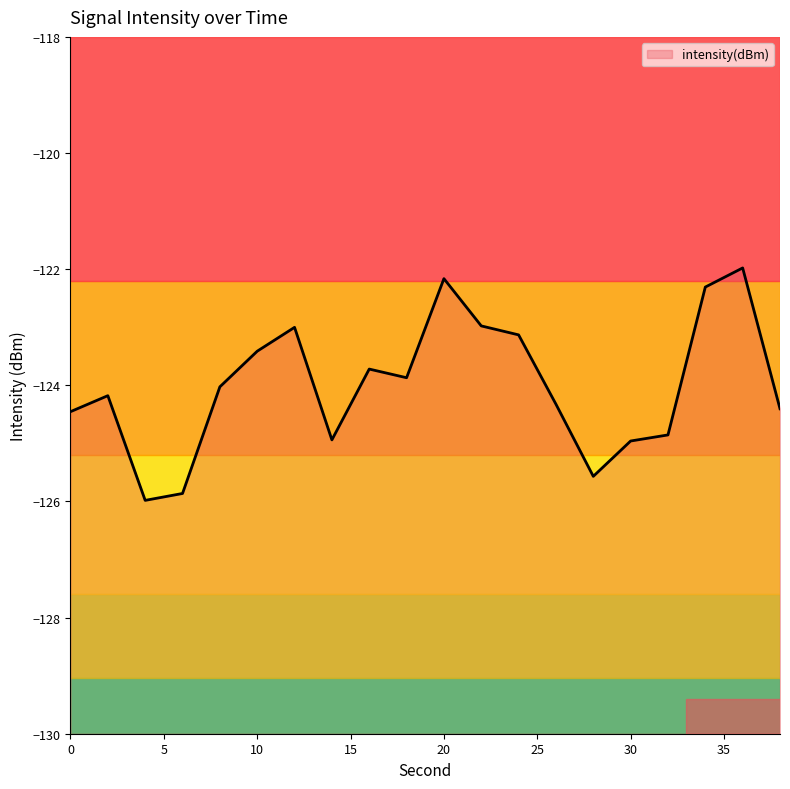

Rank the categories by value from highest to lowest.

36, 20, 34, 22, 12, 24, 10, 16, 18, 8, 2, 26, 38, 0, 32, 14, 30, 28, 6, 4